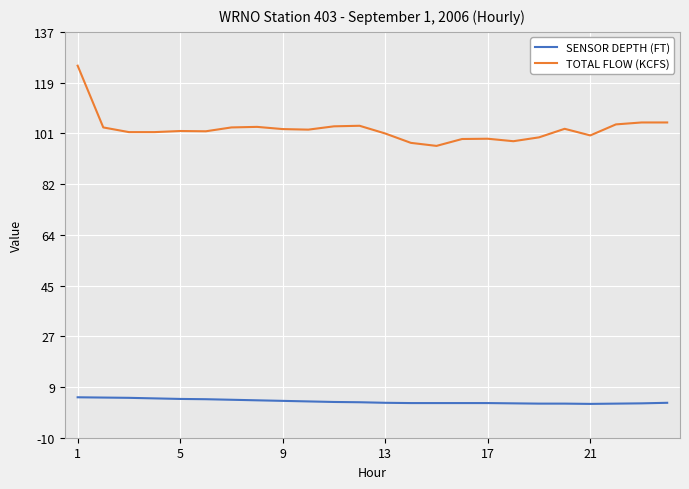

What are all the series names shown in the legend?

SENSOR DEPTH (FT), TOTAL FLOW (KCFS)